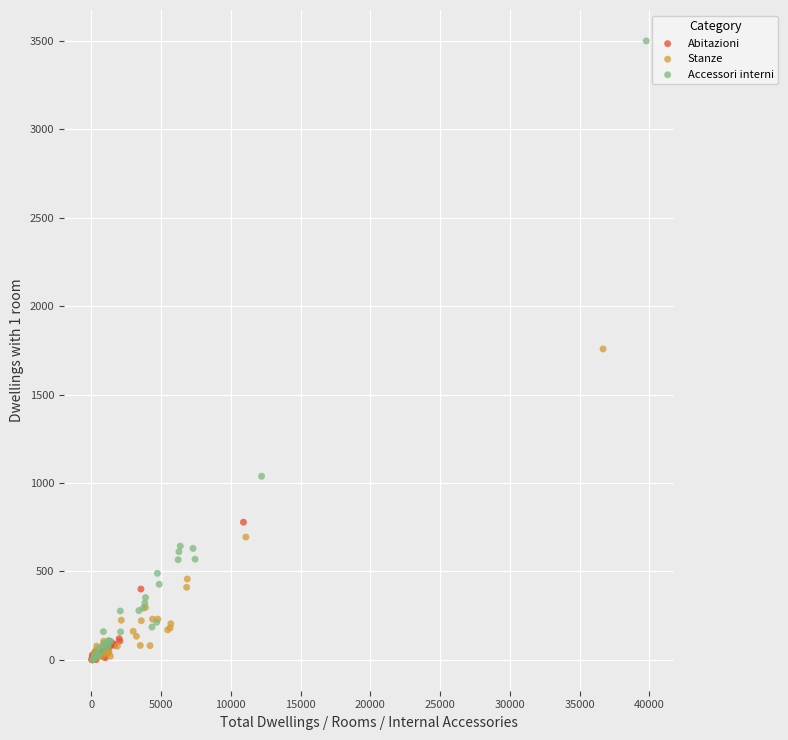

Which series has the widest spread of Y values?

Accessori interni